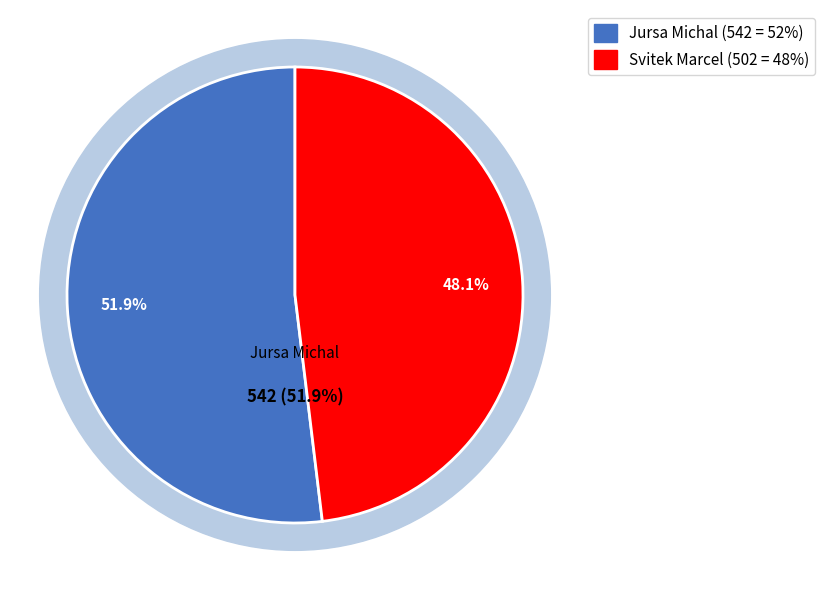

To the nearest percent, what portion does Svitek Marcel represent?

48%